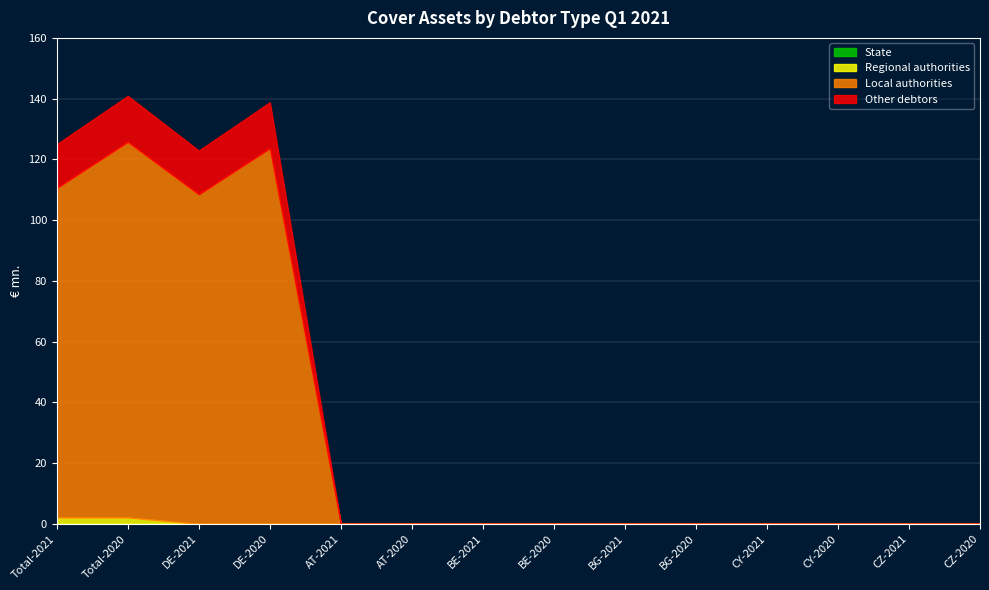

In Other debtors, how many points are higher than both neighbors (excluding endpoints)?

2